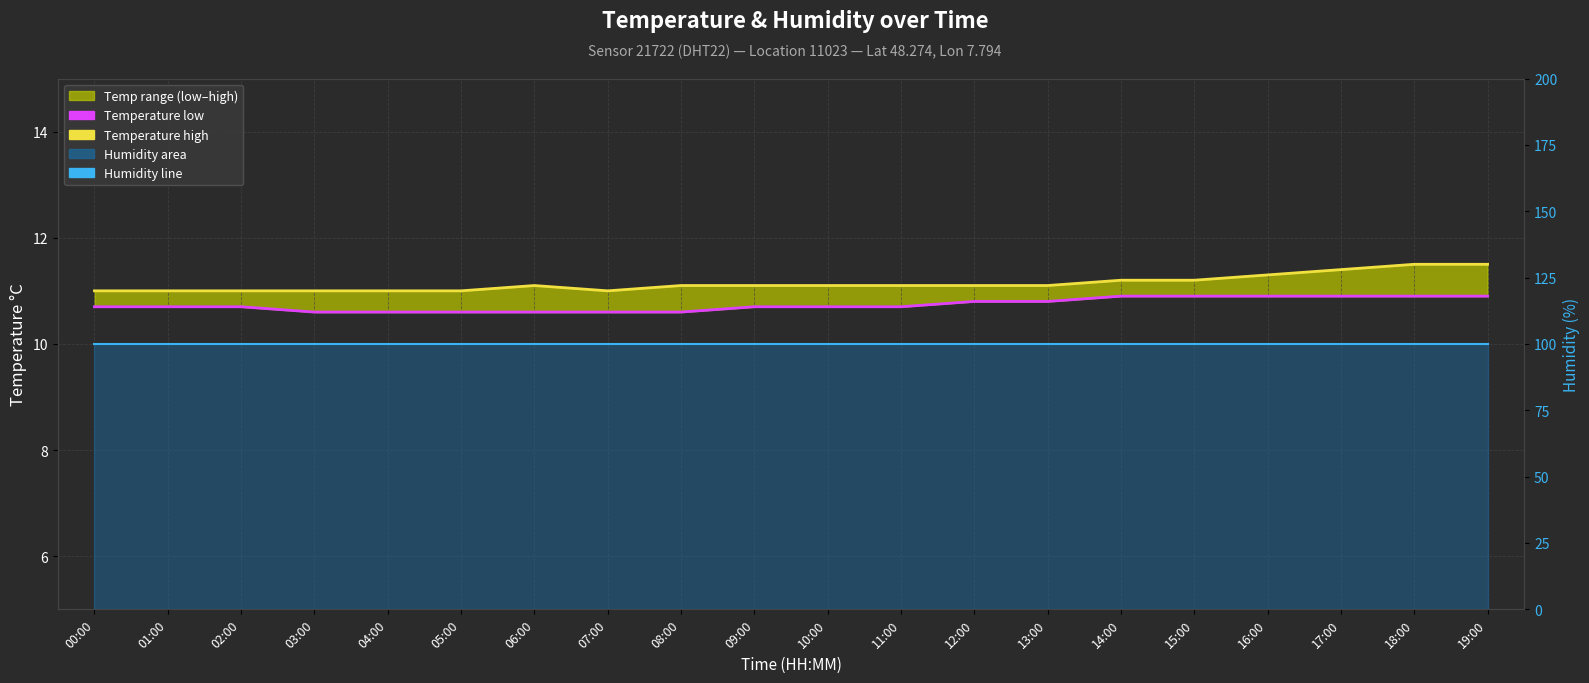

At which label is temperature low closest to 10?

03:00